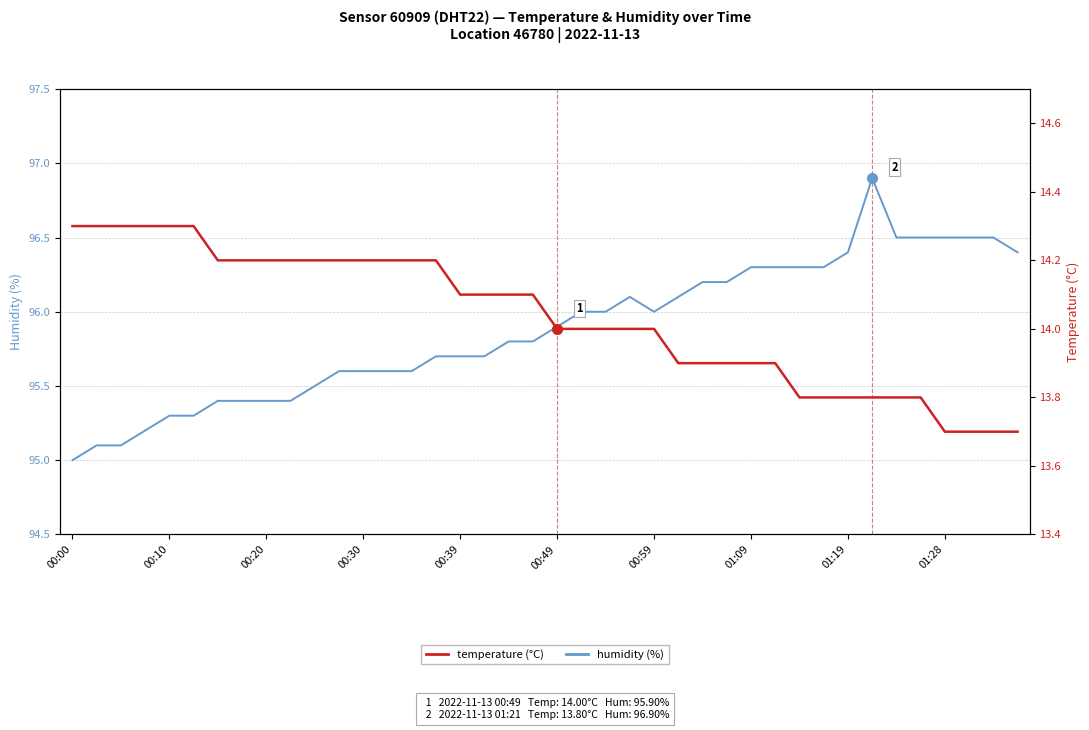

At which category does the chart reach its peak across all series?

33